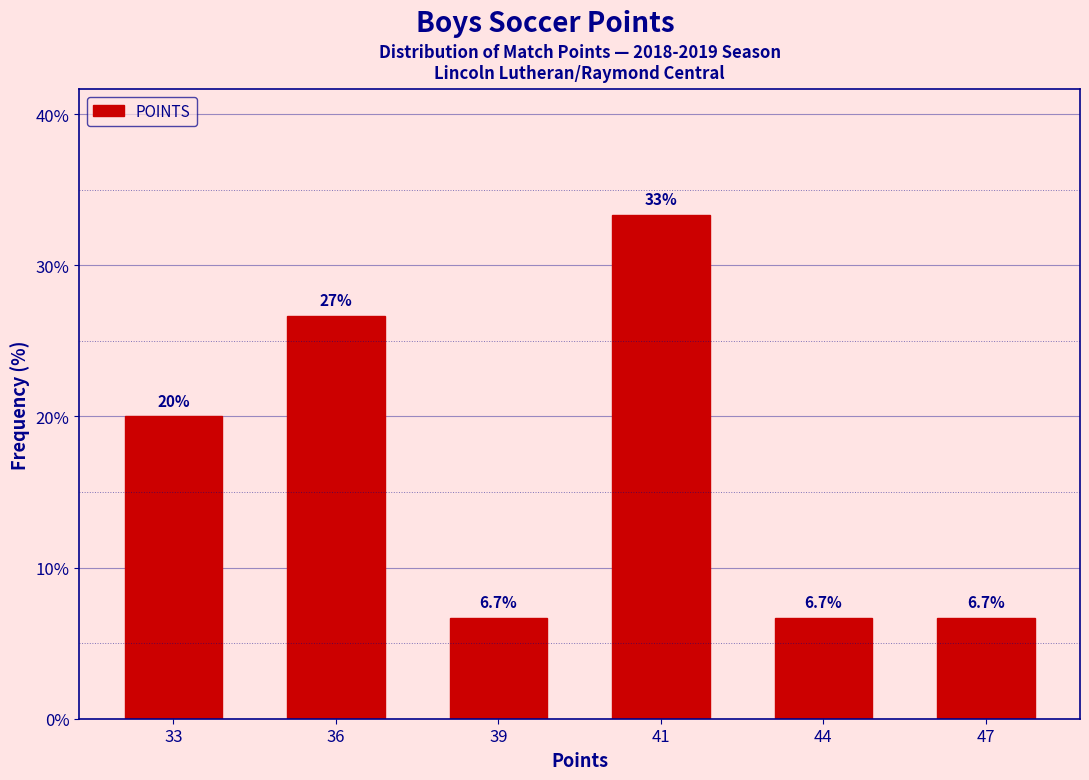

Reading right to left, list all the values displayed in this chart.

6.7	6.7	33.3	6.7	26.7	20.0